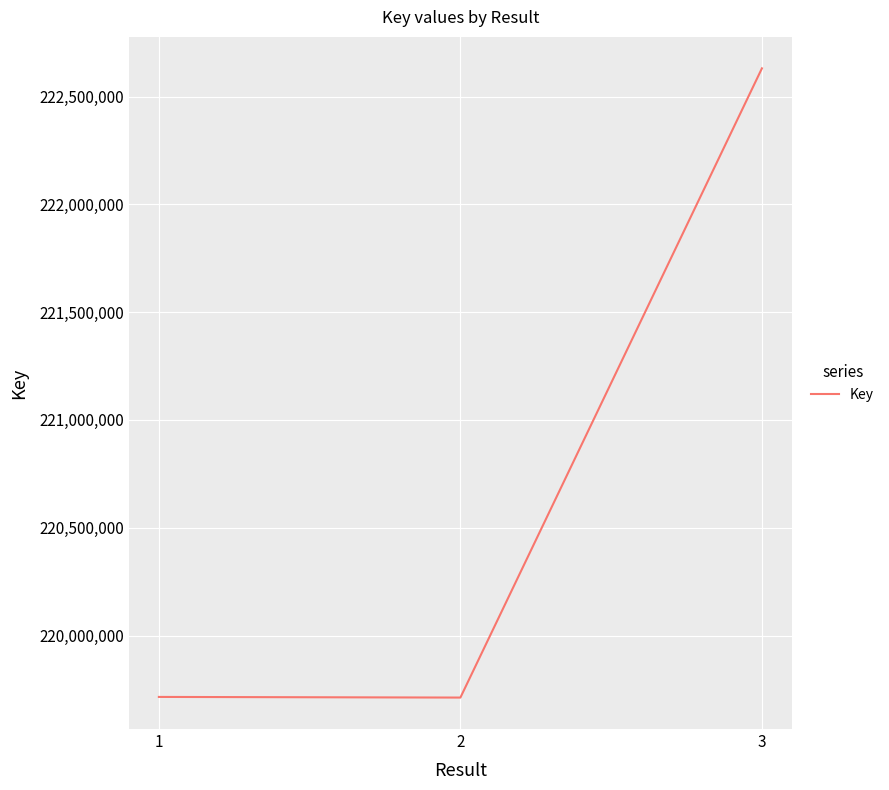

What is the maximum value shown in the chart?

222630979